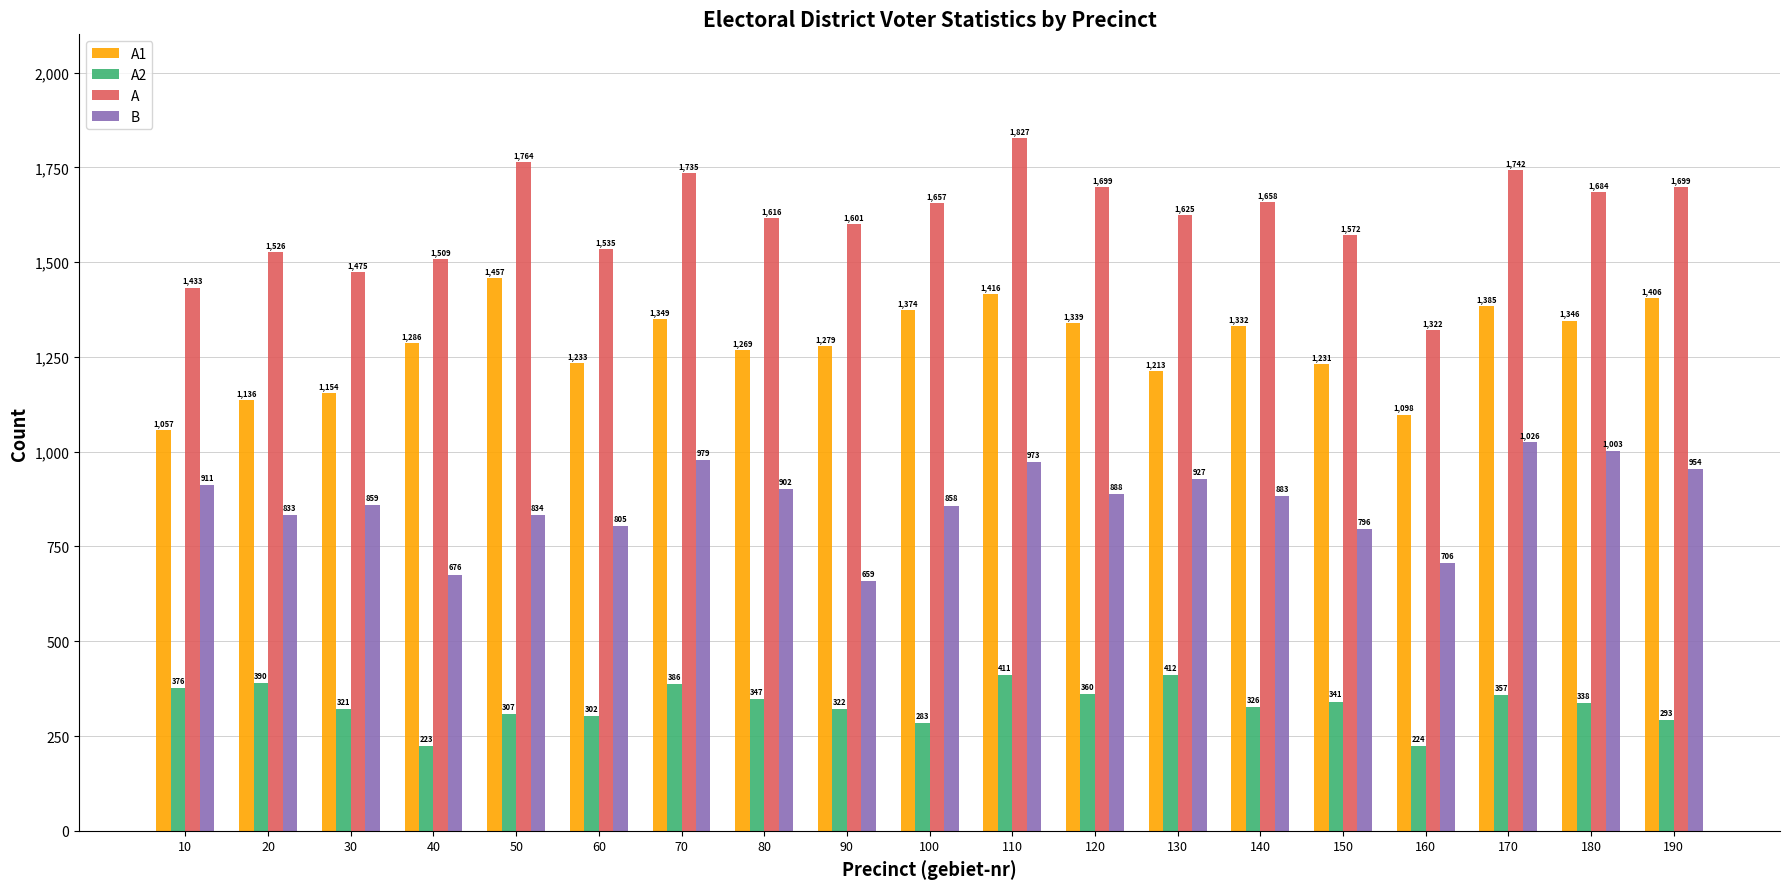

How many bars are there in each group?

4